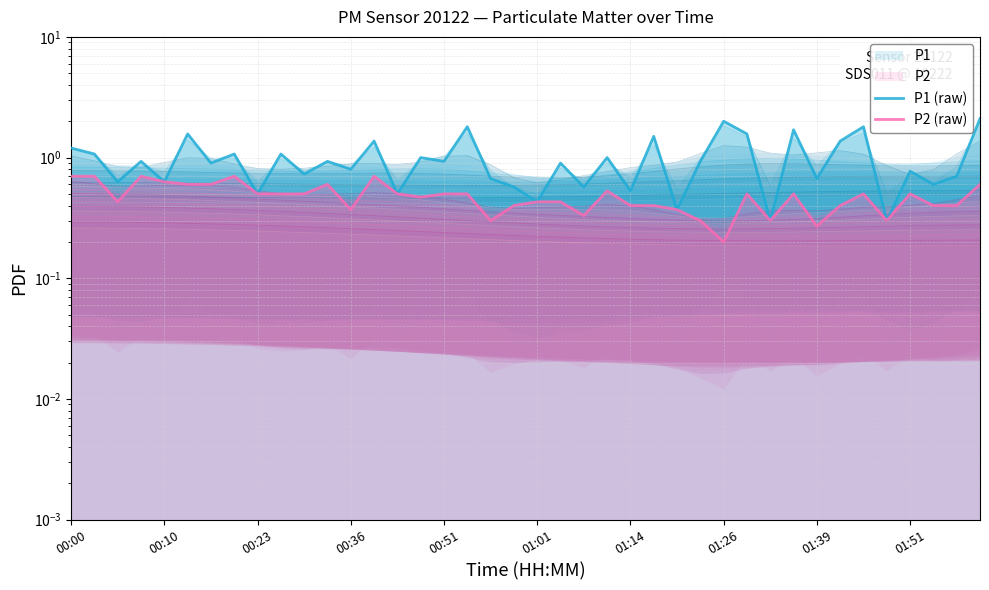

Is the value of P2 (raw) at 27 greater than the value of P1 (raw) at 00:10?

No